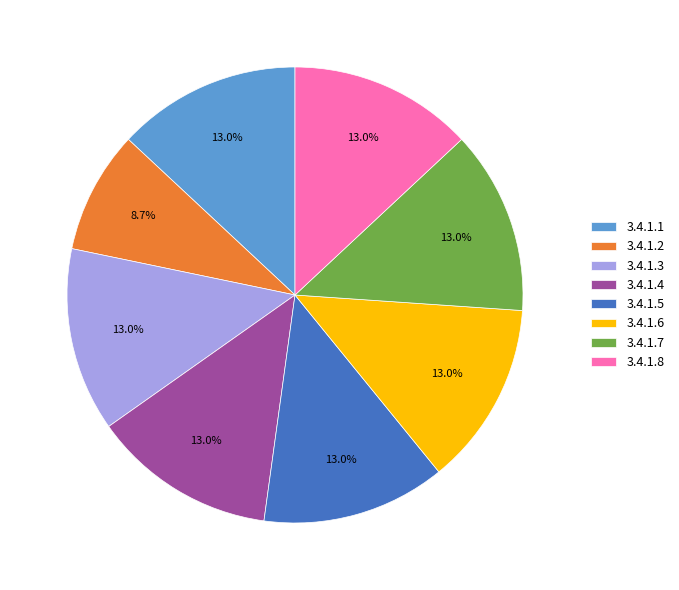

To the nearest percent, what is the average slice percentage?

12%